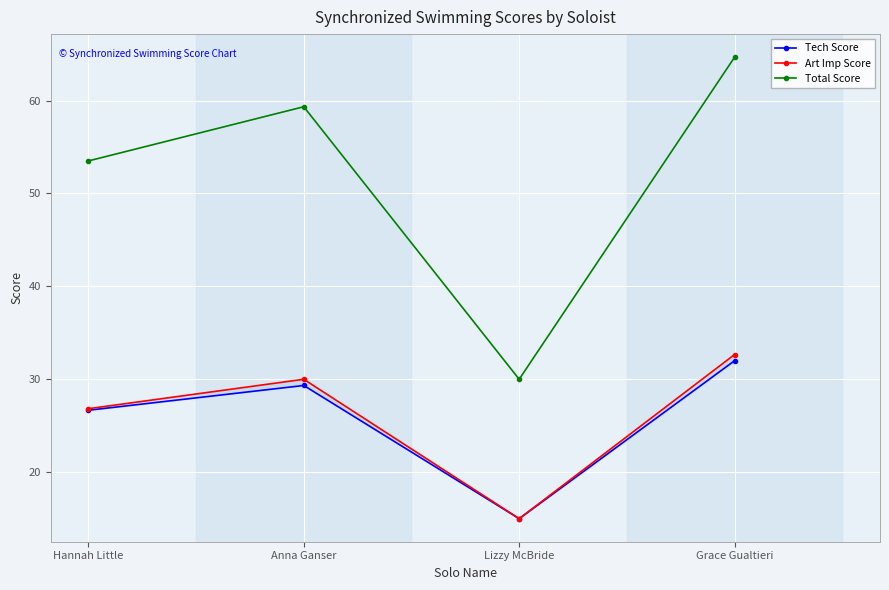

What are all the series names shown in the legend?

Tech Score, Art Imp Score, Total Score